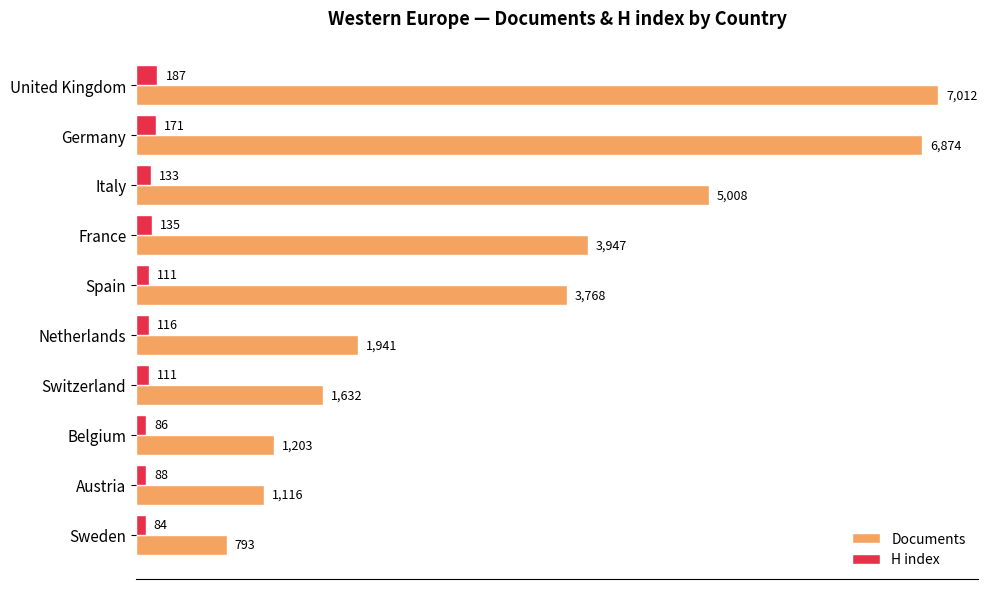

Which series has the largest total across all categories?

Documents